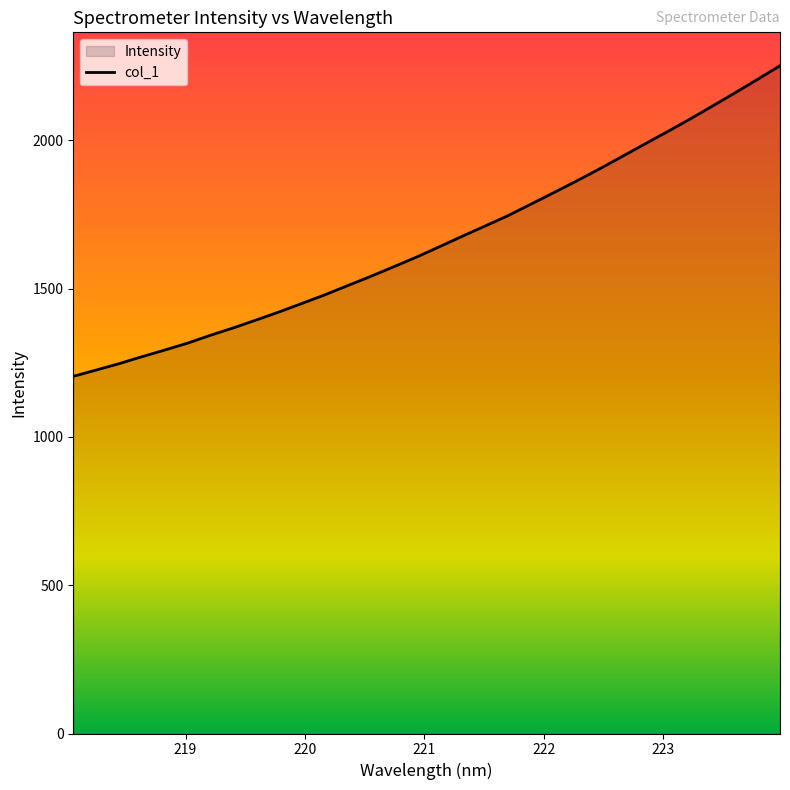

What is the greatest value displayed?

2251.7